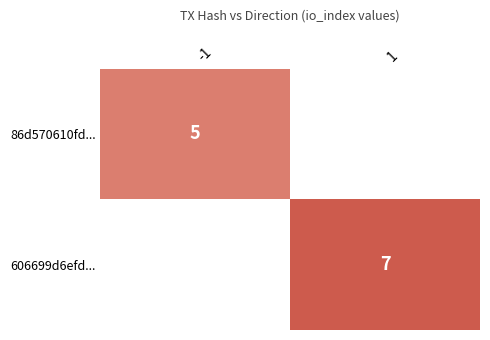

The value of 606699d6efd... at 1 is 11. True or false?

False